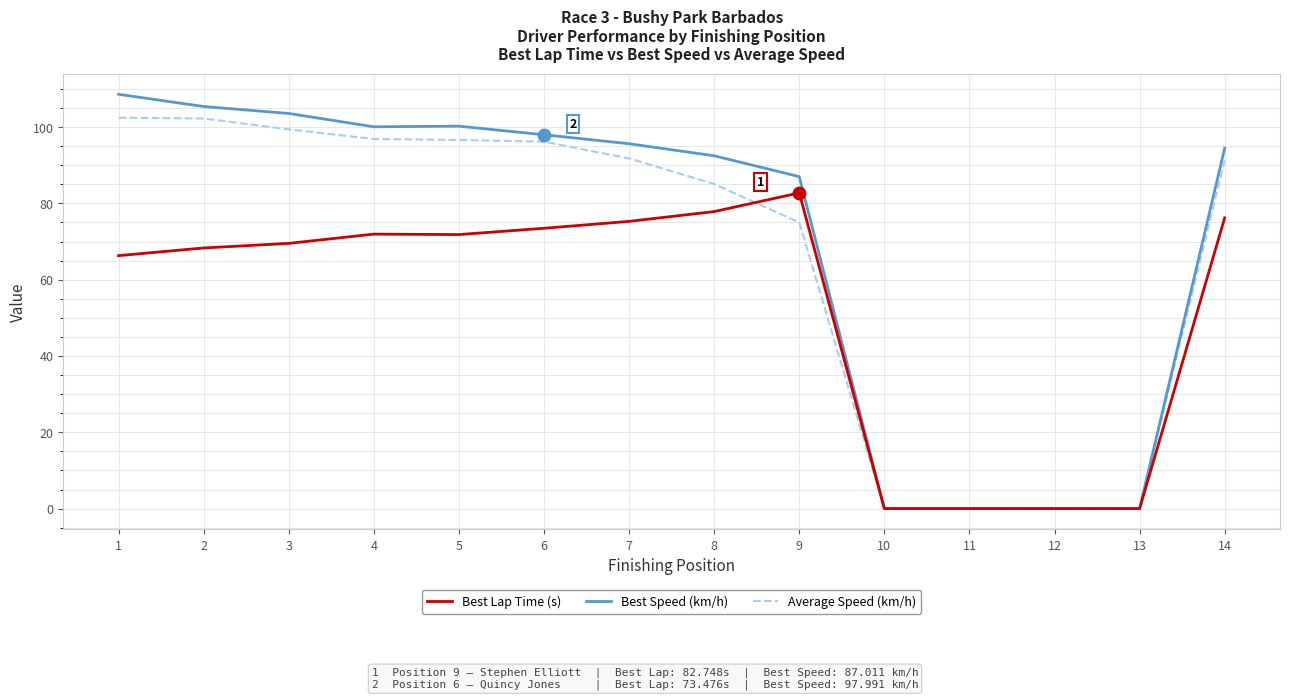

What is the difference between the second highest and second lowest values in the Best Lap Time (s) series?

77.9